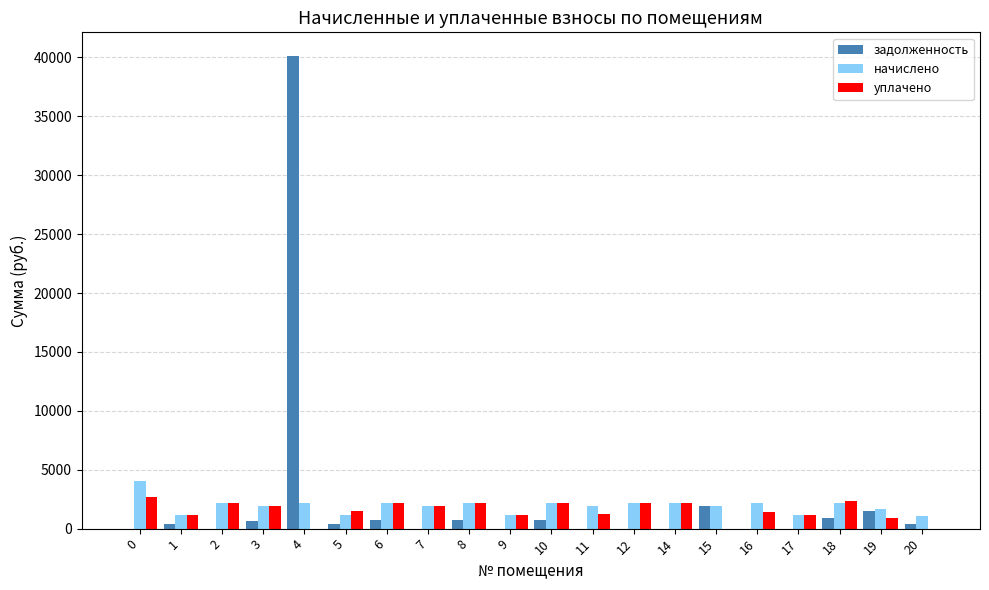

Which series has the widest spread of values?

задолженность